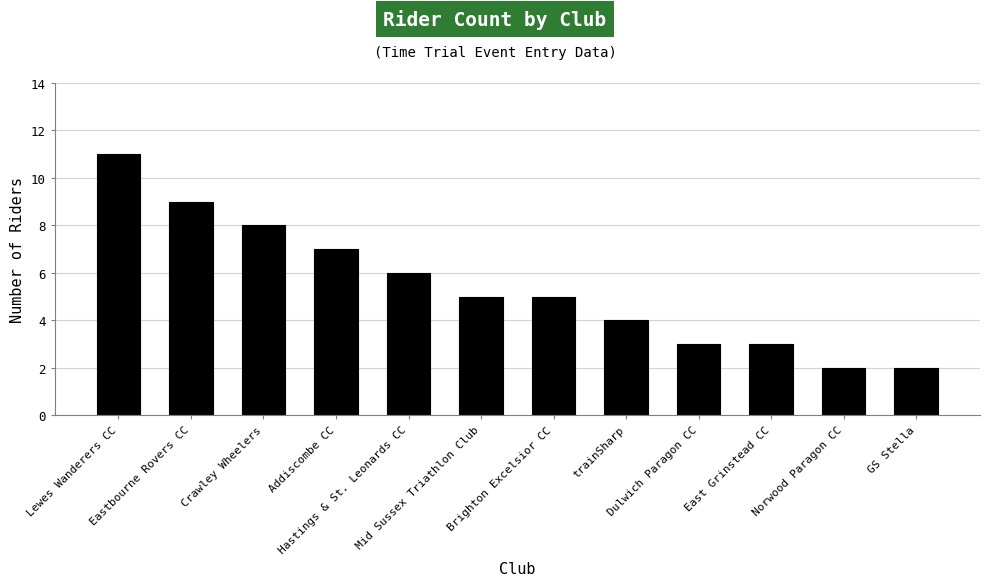

What is the minimum value shown in the chart?

2